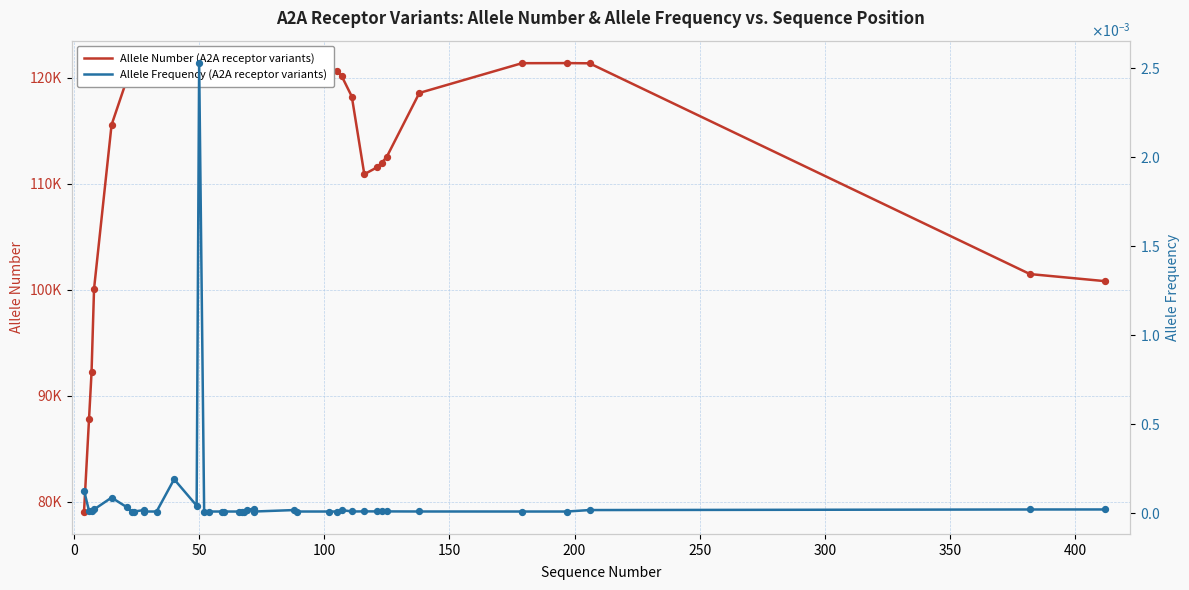

Which series reaches the maximum Y coordinate?

Allele Number (A2A receptor variants)